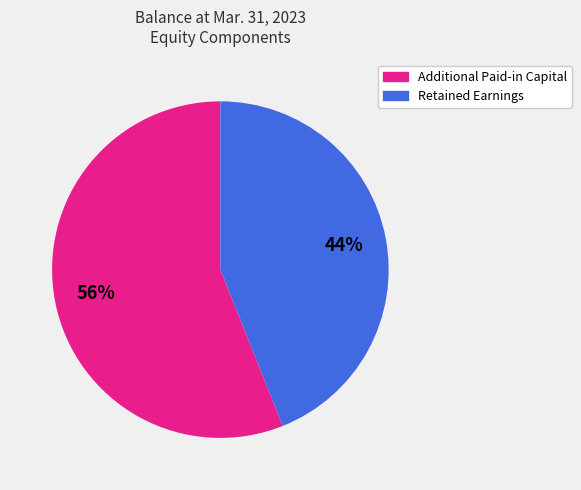

To the nearest percent, what is the difference between the Retained Earnings and Additional Paid-in Capital slice percentages?

12%